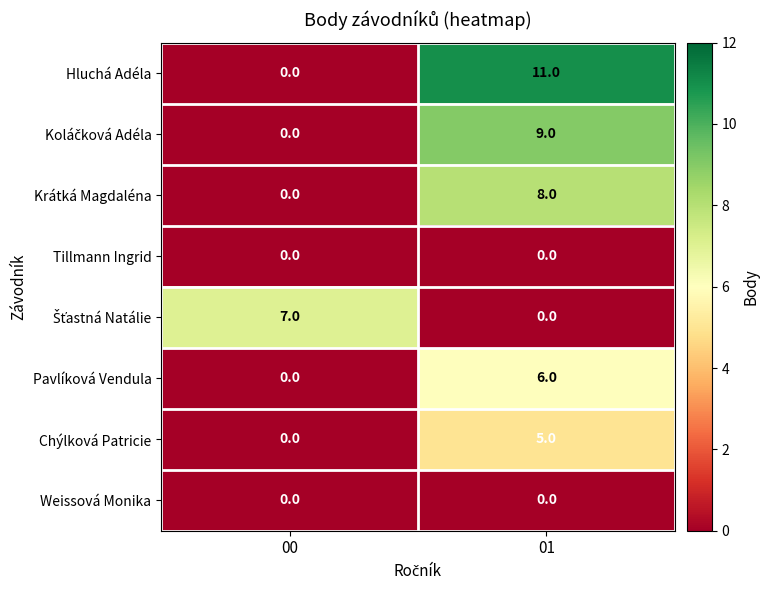

Which series has the largest total across all categories?

Hluchá Adéla